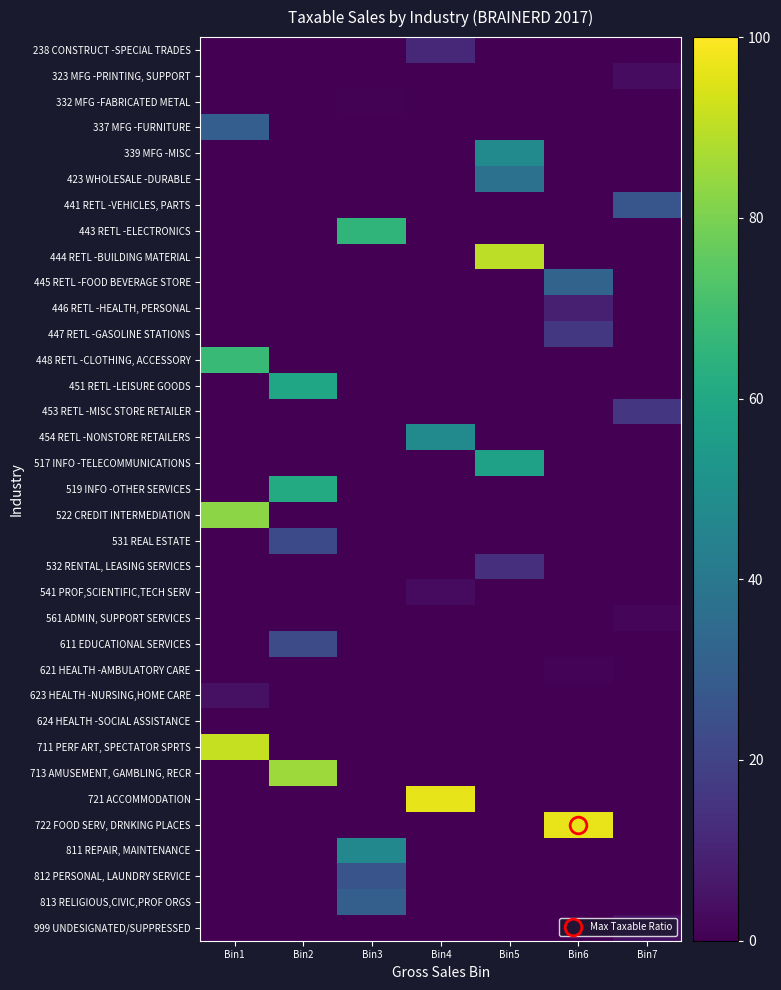

List the series in order of their peak value, highest first.

722 FOOD SERV, DRNKING PLACES, 721 ACCOMMODATION, 711 PERF ART, SPECTATOR SPRTS, 444 RETL -BUILDING MATERIAL, 713 AMUSEMENT, GAMBLING, RECR, 522 CREDIT INTERMEDIATION, 448 RETL -CLOTHING, ACCESSORY, 443 RETL -ELECTRONICS, 519 INFO -OTHER SERVICES, 451 RETL -LEISURE GOODS, 517 INFO -TELECOMMUNICATIONS, 339 MFG -MISC, 454 RETL -NONSTORE RETAILERS, 811 REPAIR, MAINTENANCE, 423 WHOLESALE -DURABLE, 445 RETL -FOOD BEVERAGE STORE, 813 RELIGIOUS,CIVIC,PROF ORGS, 337 MFG -FURNITURE, 441 RETL -VEHICLES, PARTS, 812 PERSONAL, LAUNDRY SERVICE, 611 EDUCATIONAL SERVICES, 531 REAL ESTATE, 447 RETL -GASOLINE STATIONS, 453 RETL -MISC STORE RETAILER, 532 RENTAL, LEASING SERVICES, 238 CONSTRUCT -SPECIAL TRADES, 446 RETL -HEALTH, PERSONAL, 623 HEALTH -NURSING,HOME CARE, 999 UNDESIGNATED/SUPPRESSED, 323 MFG -PRINTING, SUPPORT, 541 PROF,SCIENTIFIC,TECH SERV, 561 ADMIN, SUPPORT SERVICES, 621 HEALTH -AMBULATORY CARE, 332 MFG -FABRICATED METAL, 624 HEALTH -SOCIAL ASSISTANCE